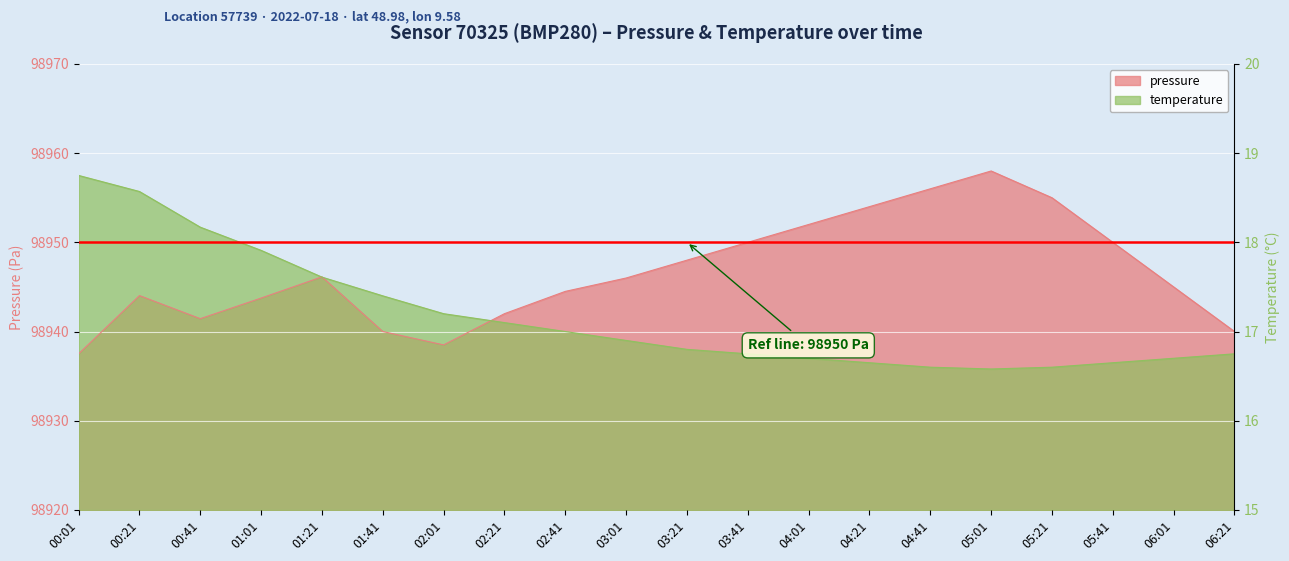

What are all the series names shown in the legend?

pressure, temperature